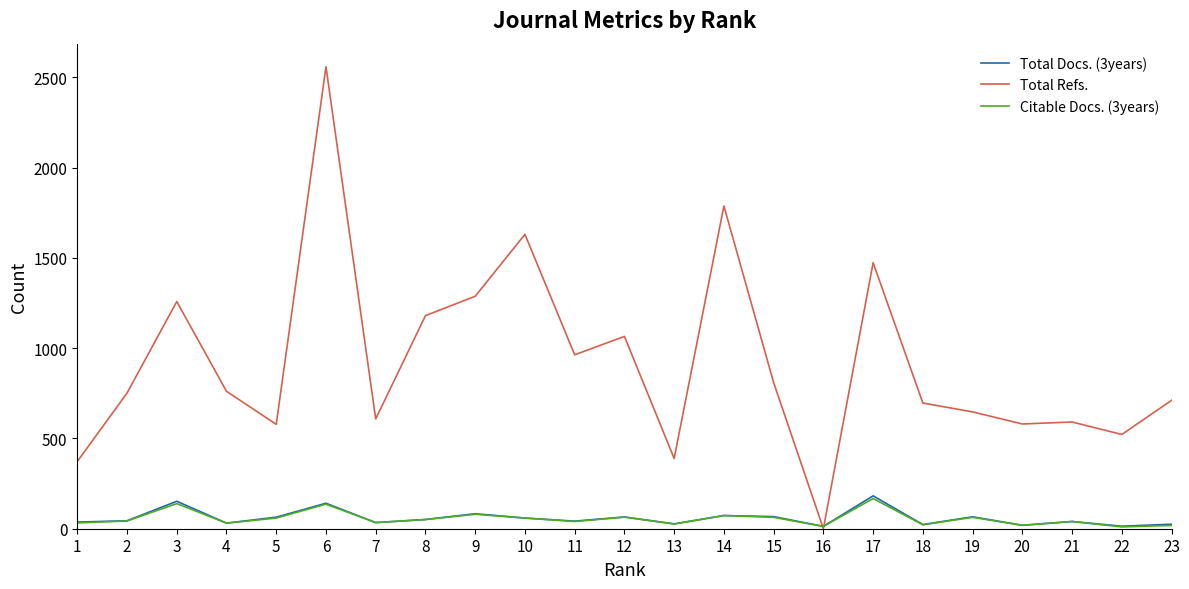

Does the chart display data point markers on the line(s)?

No